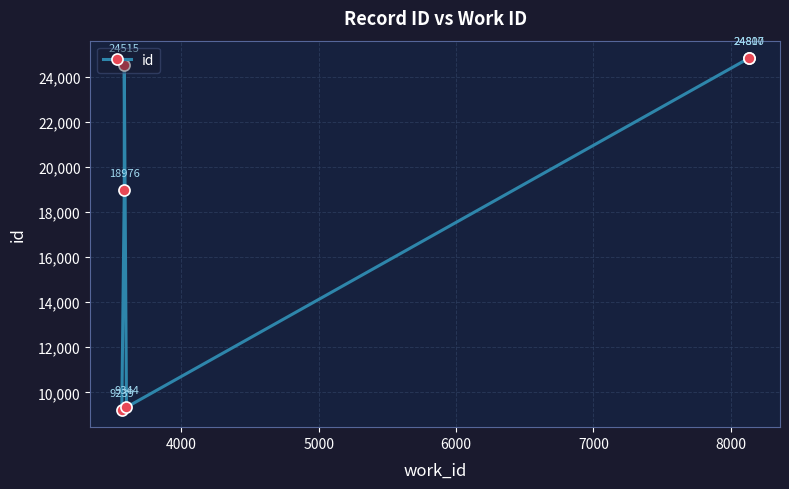

How many categories are shown in the chart?

6